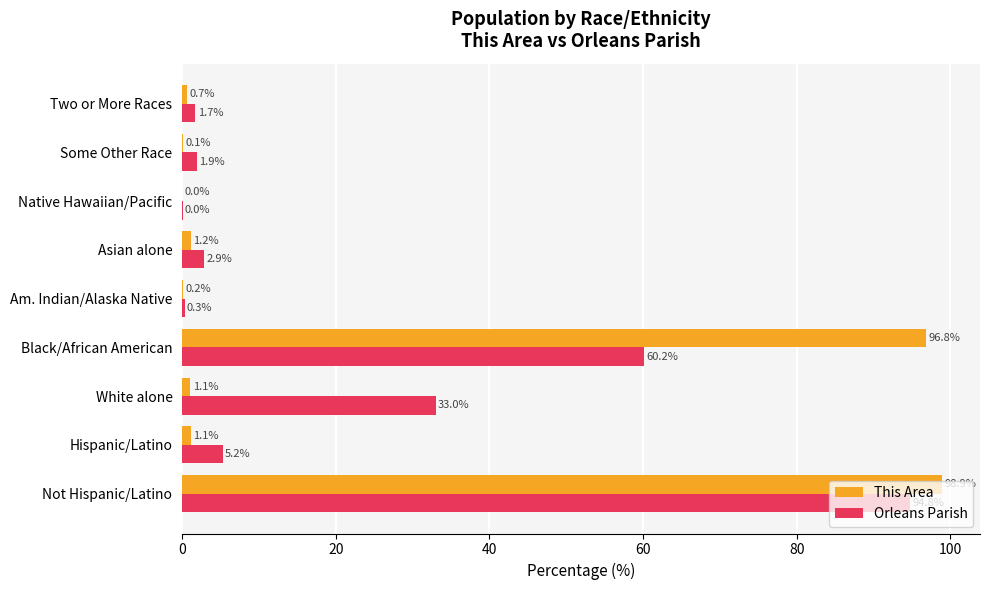

Between Asian alone and Some Other Race, which series saw the biggest shift?

This Area